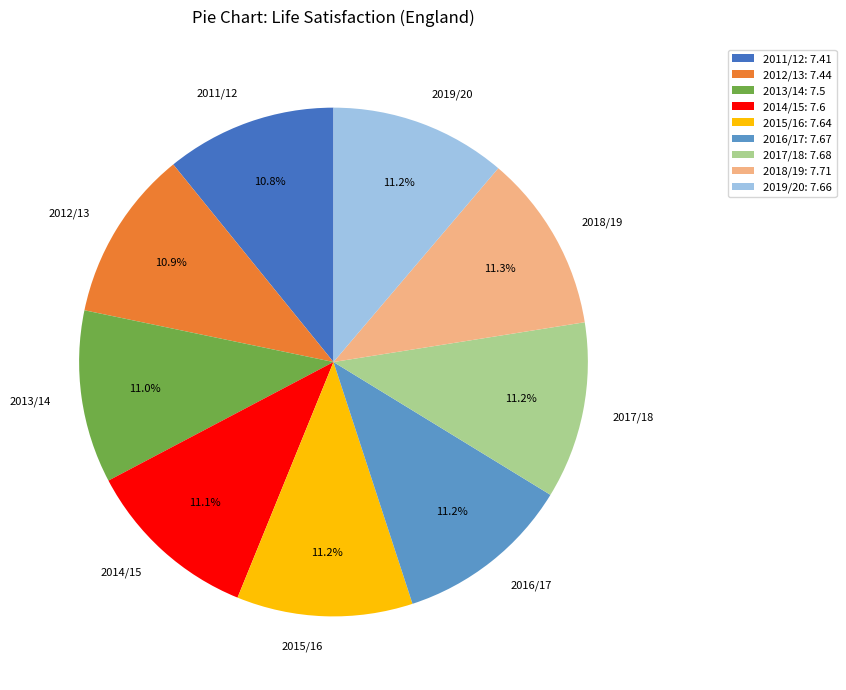

Count the number of slices in the pie.

9